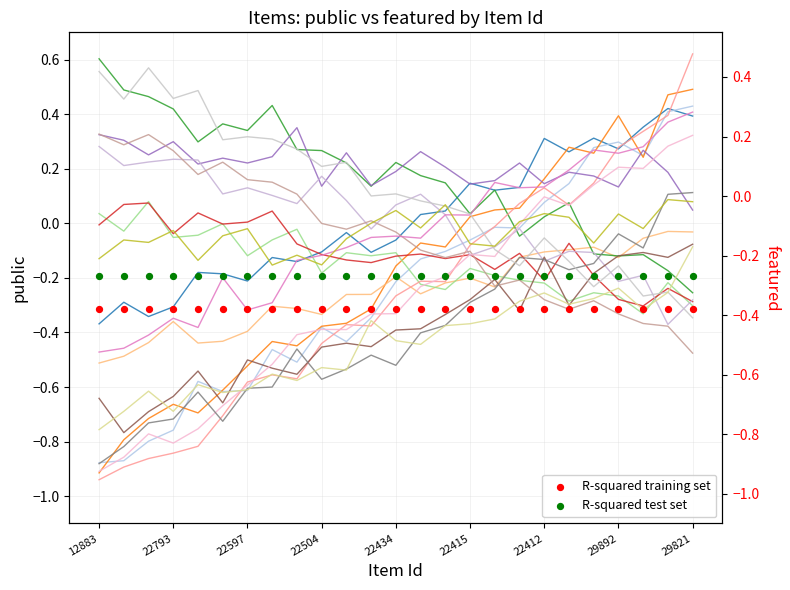

Which series has the widest spread of Y values?

public